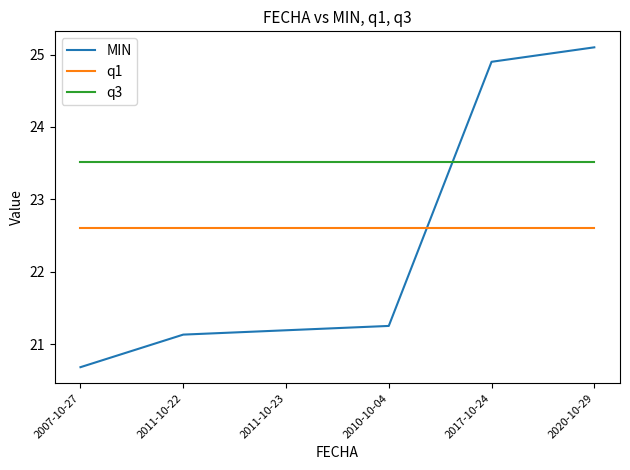

What is the minimum value for MIN?

20.7